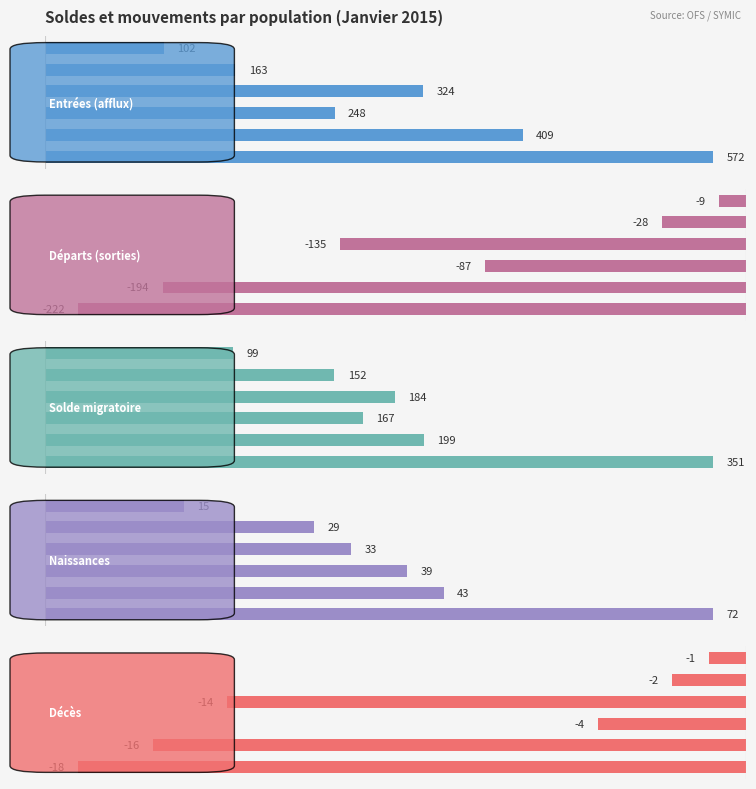

What is the average value of the Entrées (afflux) series?

303